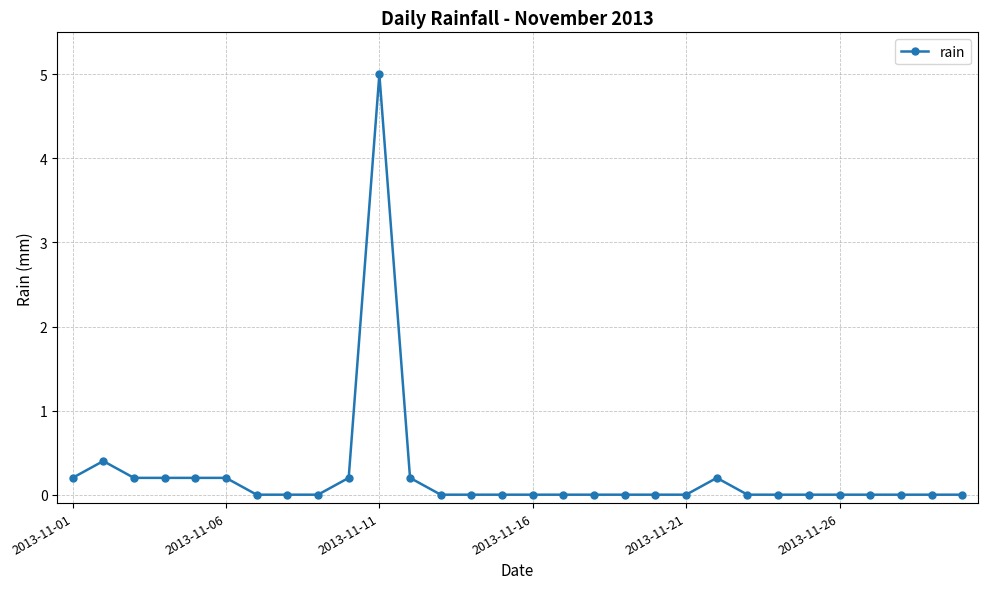

True or false: the data has more than 1 interior local peaks.

True